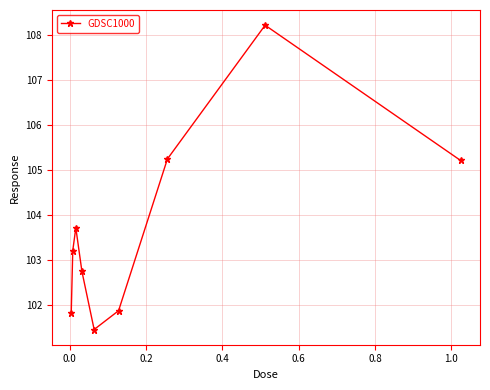

Is this an area chart (filled region under the line)?

No